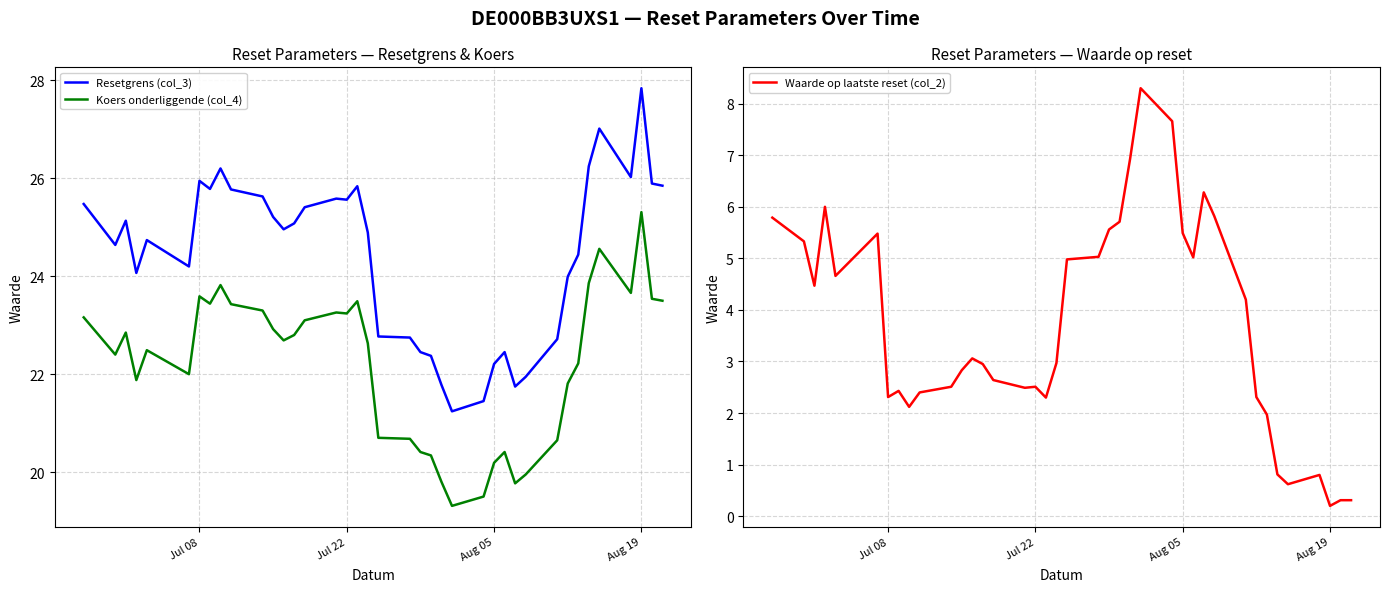

In Waarde op laatste reset (col_2), how many points are lower than both neighbors (excluding endpoints)?

9